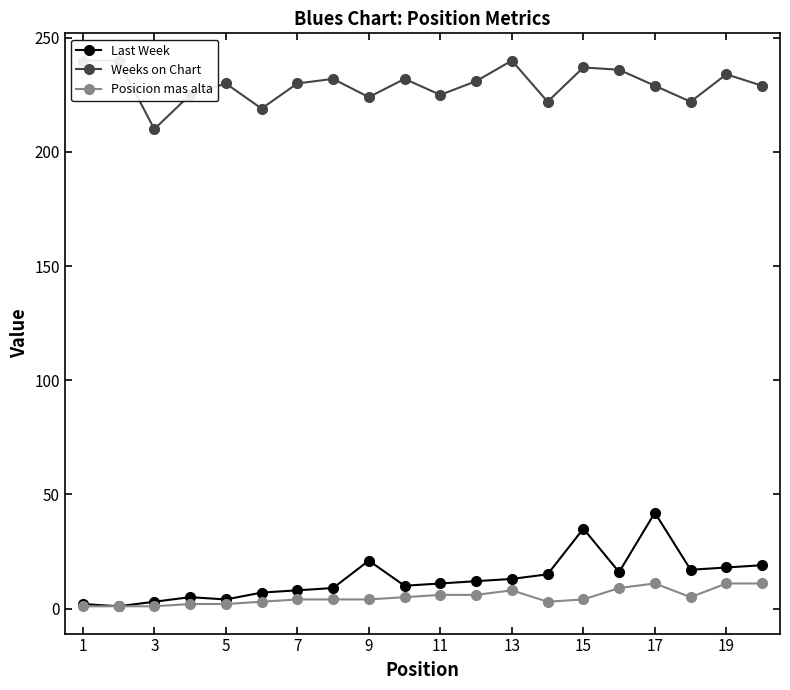

What are all the series names shown in the legend?

Last Week, Weeks on Chart, Posicion mas alta